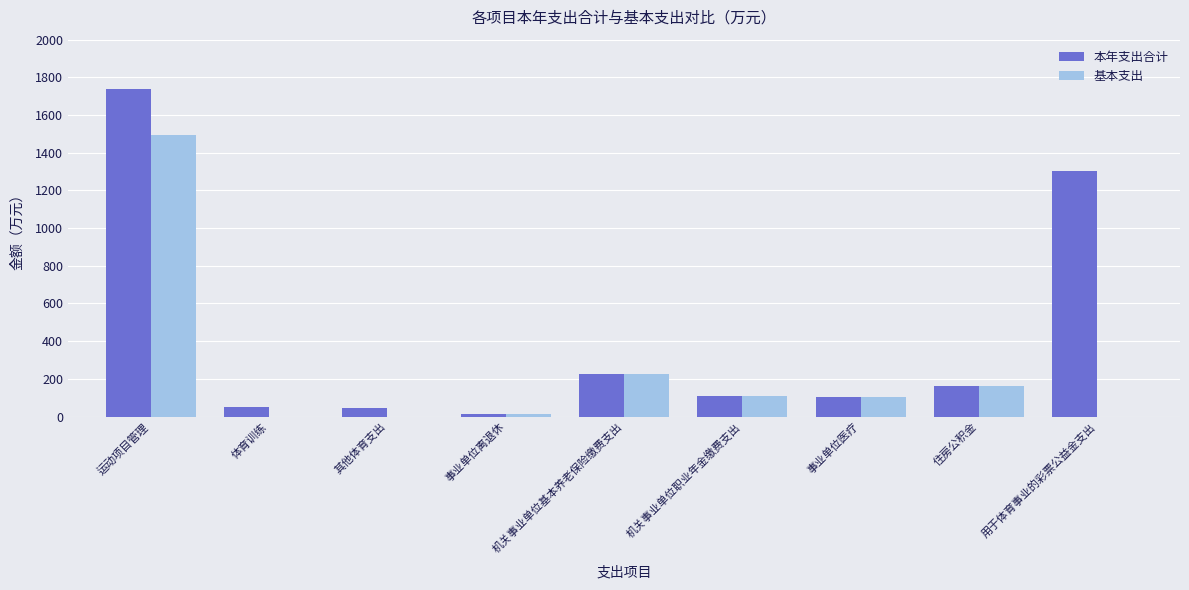

At which category is the sum across all series the highest?

运动项目管理